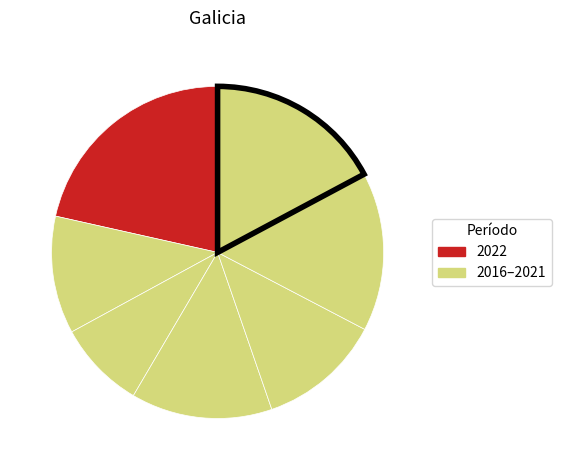

Count the number of slices in the pie.

7